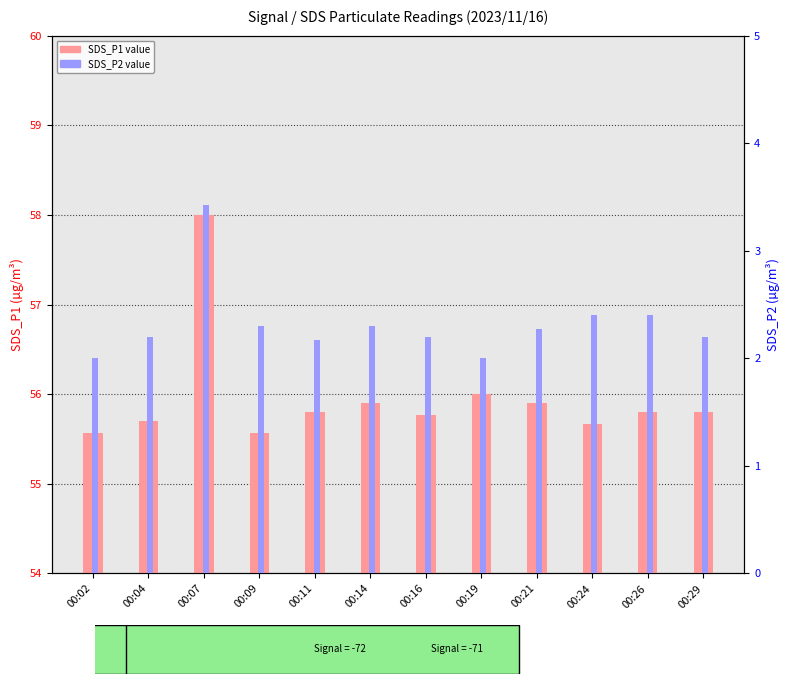

Reading left to right, list all the values displayed in this chart.

SDS_P1 value: 55.6	55.7	58.0	55.6	55.8	55.9	55.8	56.0	55.9	55.7	55.8	55.8
SDS_P2 value: 2.0	2.2	3.4	2.3	2.2	2.3	2.2	2.0	2.3	2.4	2.4	2.2